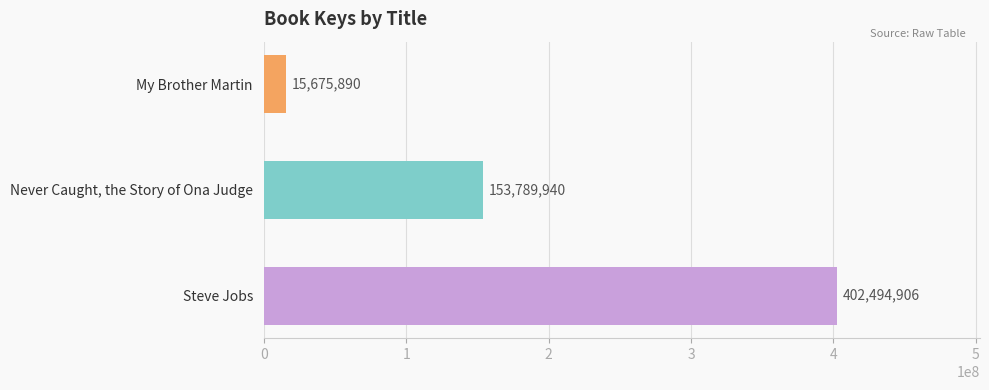

Is it true that the value at Never Caught, the Story of Ona Judge is 153789940?

True